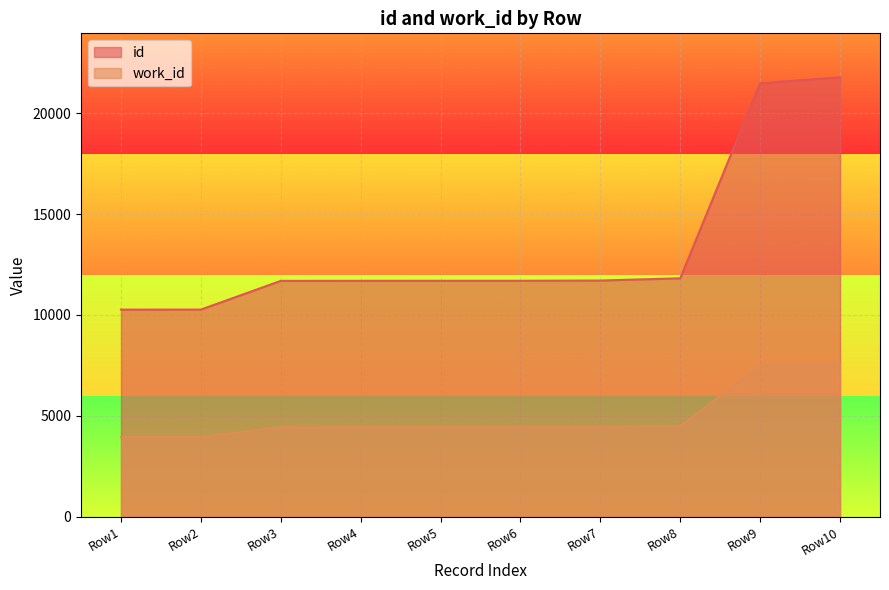

What is the minimum value shown in the chart?

3948